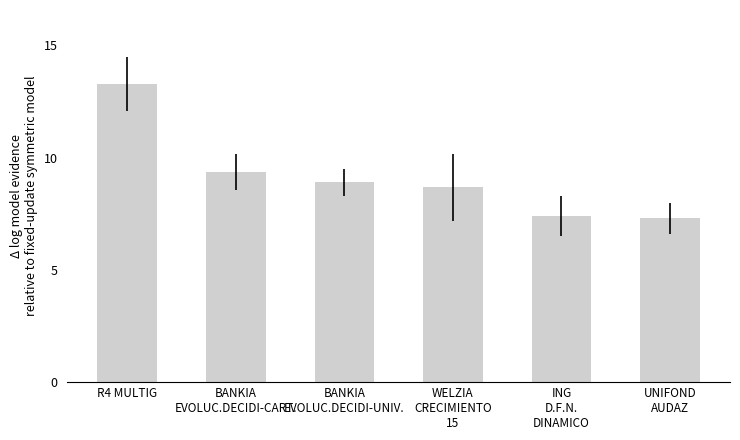

True or false: the data shows 16.5 at BANKIA
EVOLUC.DECIDI-CART..

False